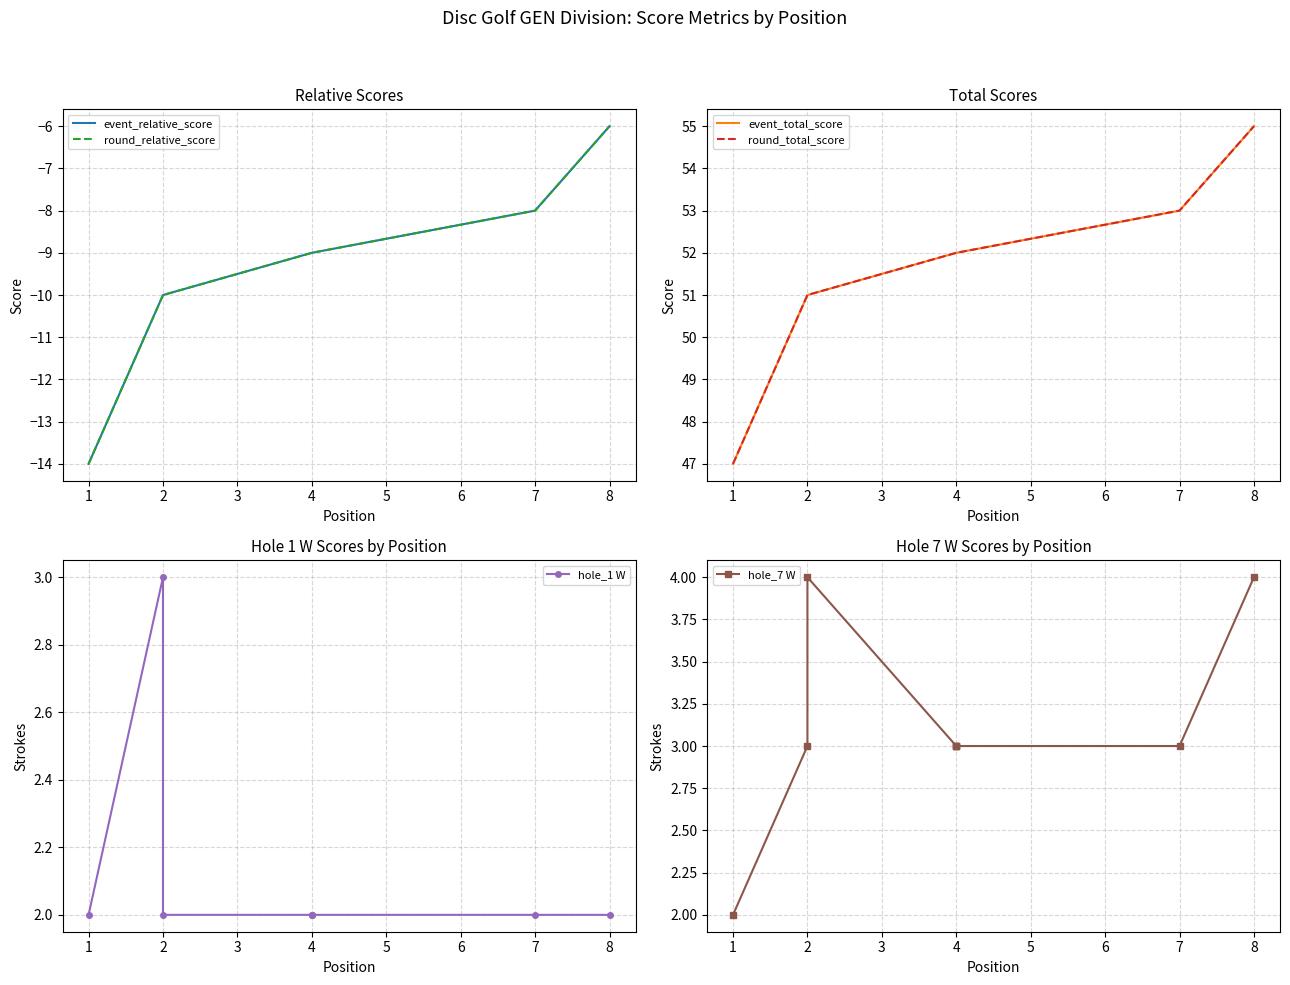

True or false: event_total_score has more than 0 interior local peaks.

False